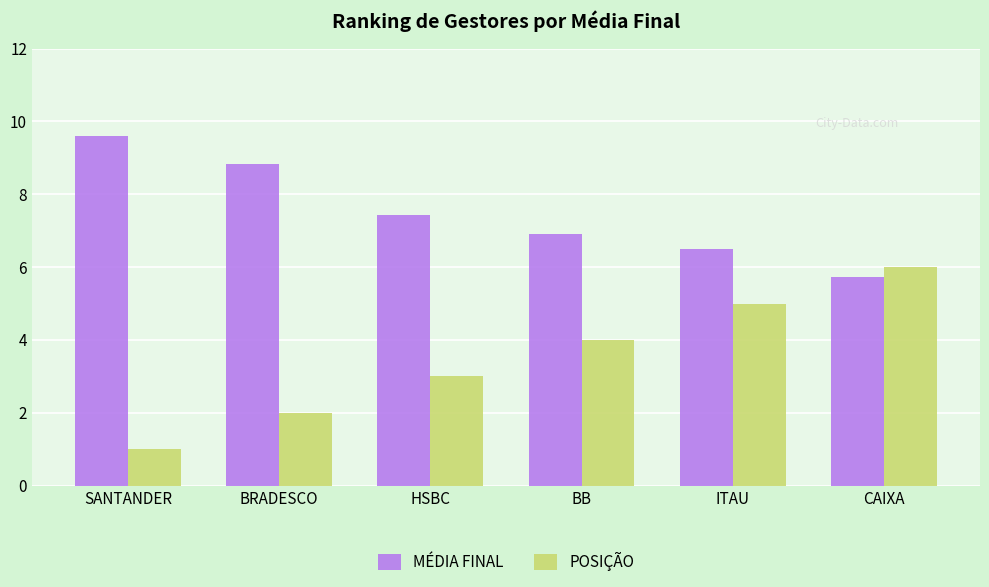

Is it true that POSIÇÃO equals 5.0 at ITAU?

True